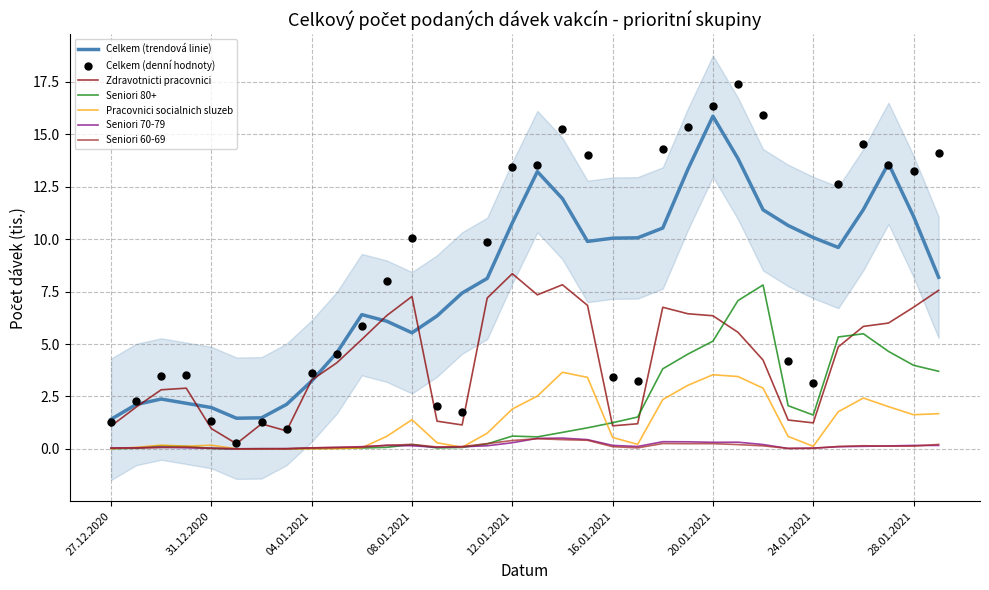

Is the value of Pracovnici socialnich sluzeb at 27.12.2020 greater than the value of Seniori 80+ at 01.01.2021?

Yes